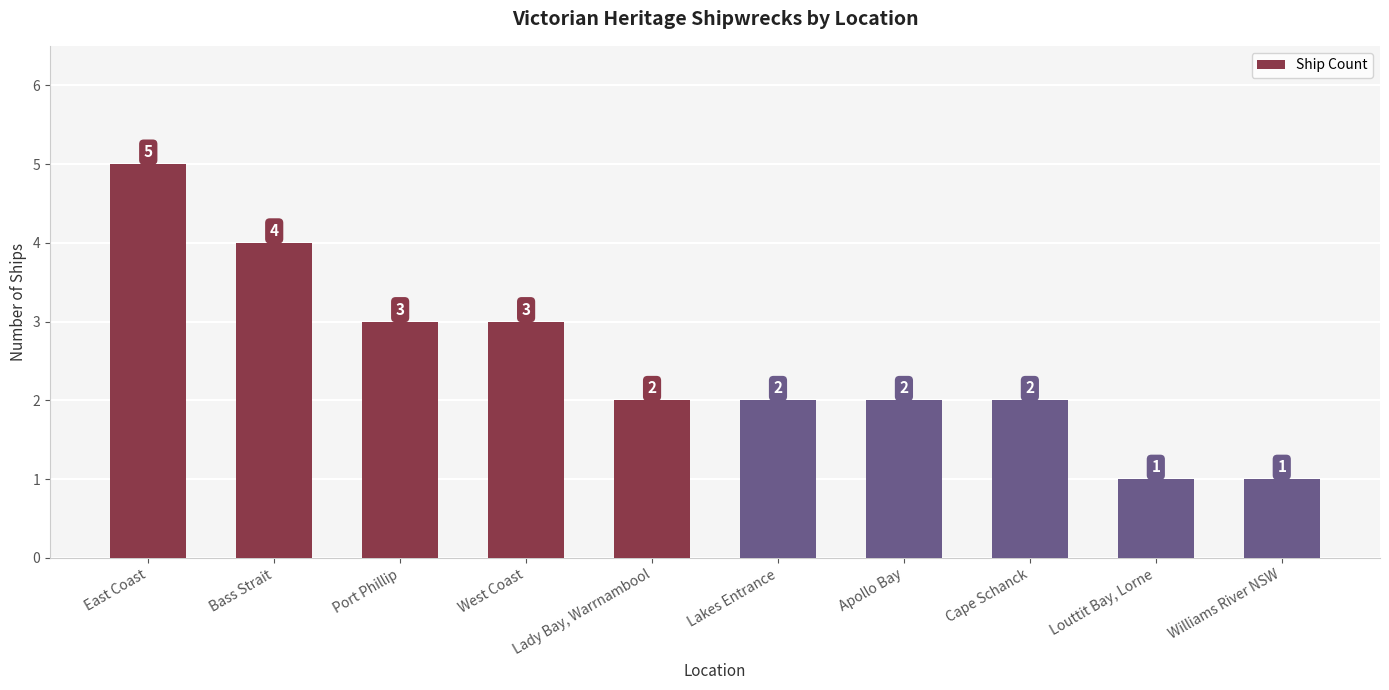

What position from the left is Port Phillip?

3